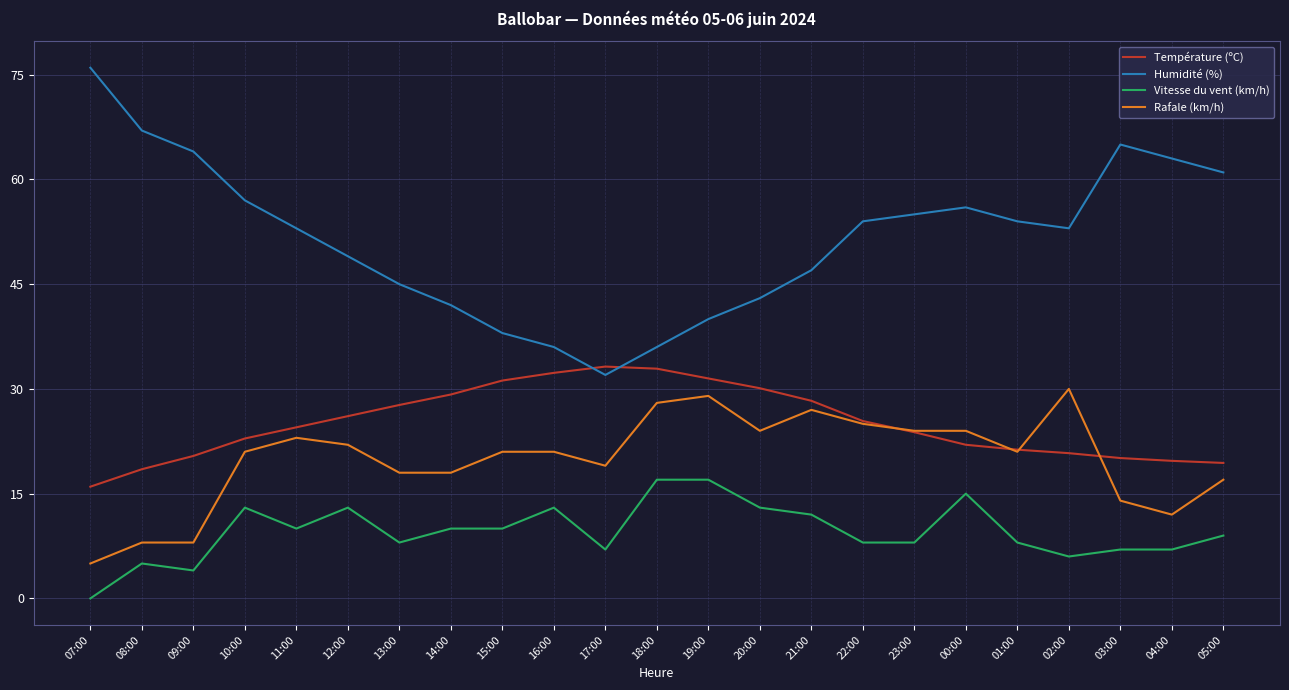

The Humidité (%) series shows 43.0 at 20:00. True or false?

True